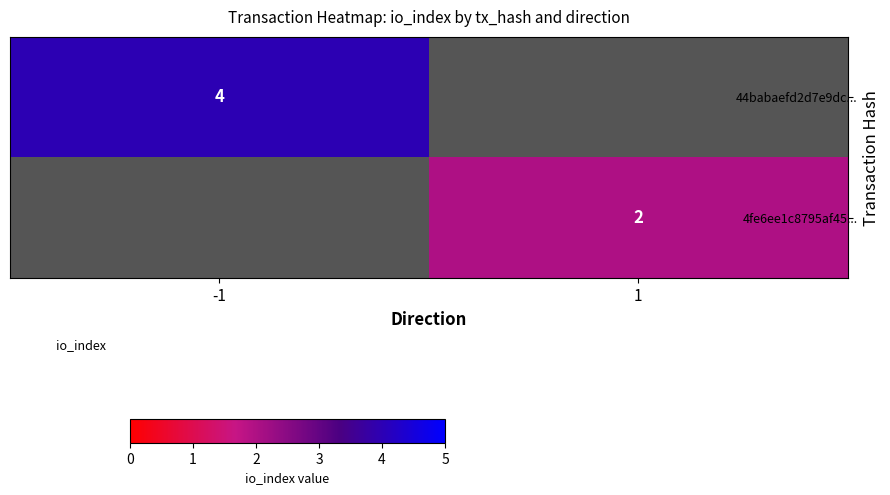

What is the greatest value displayed?

4.0